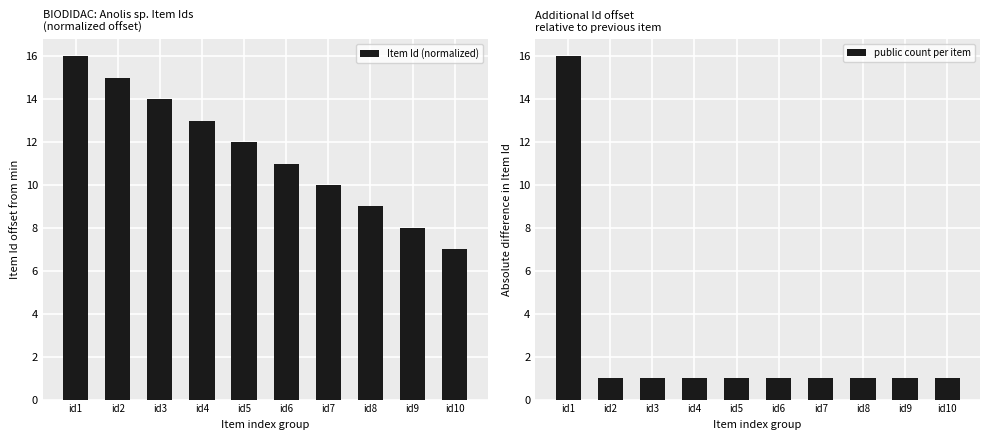

At how many categories does at least one series exceed 6?

10